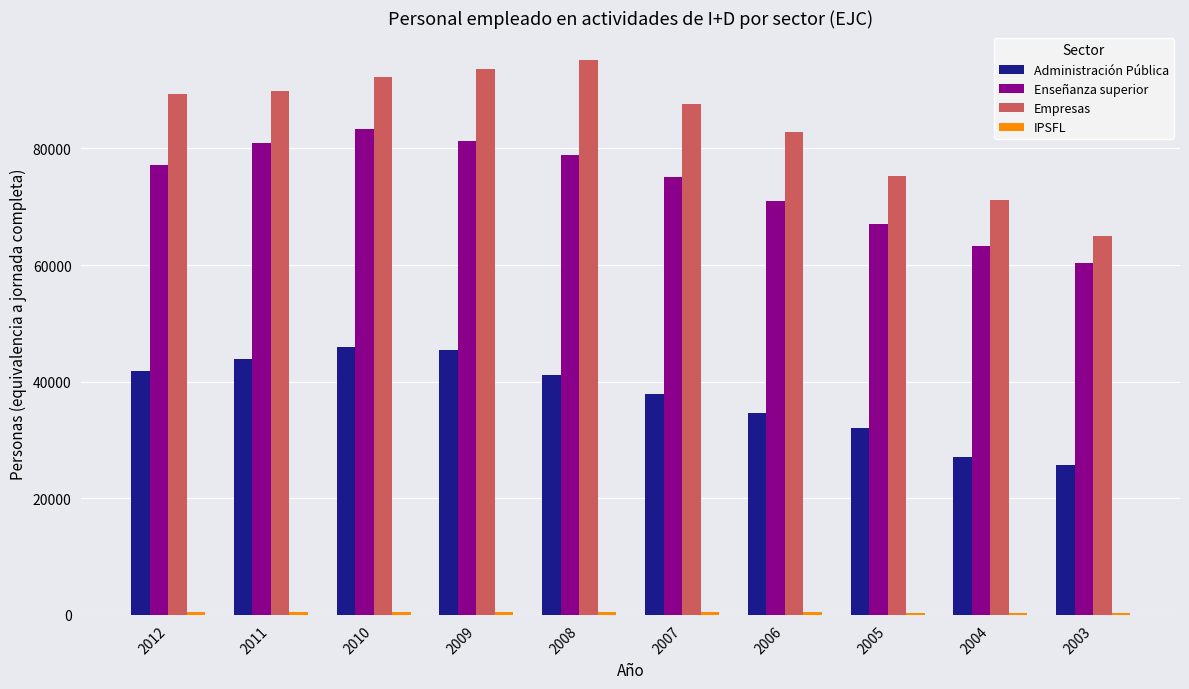

Which series has the largest total across all categories?

Empresas